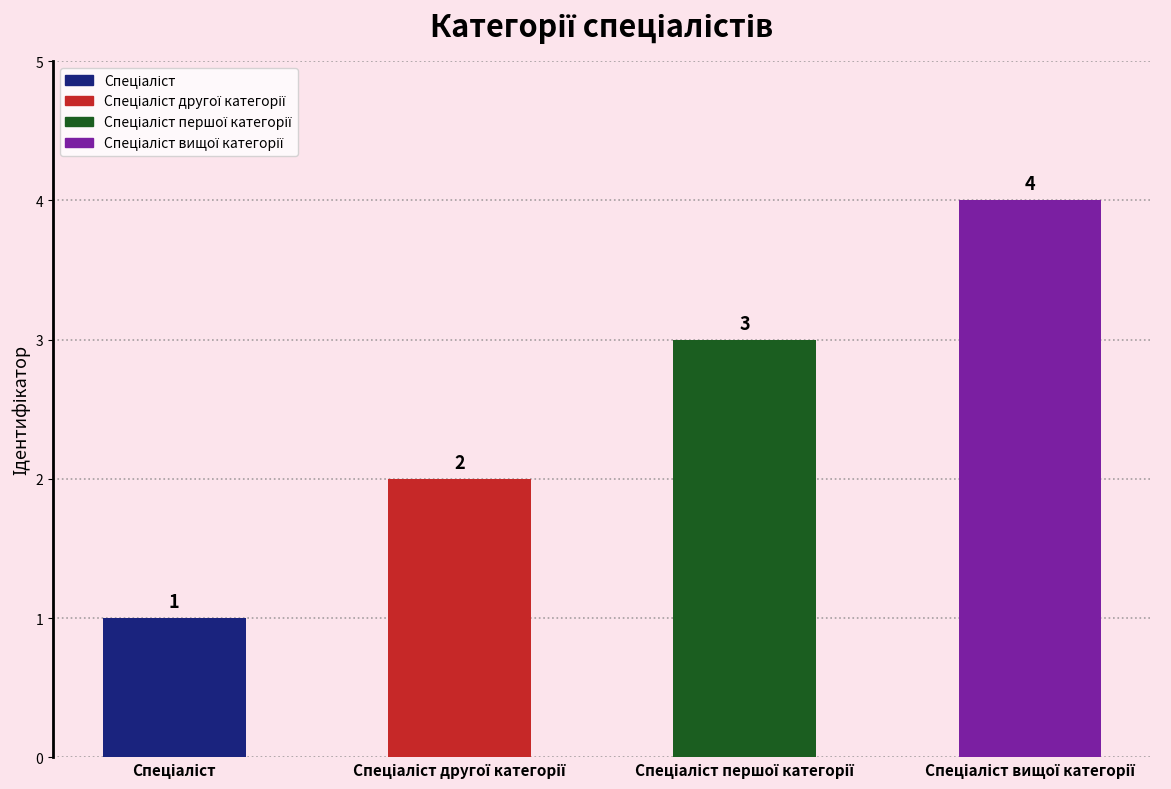

What is the value of the 3rd bar from the left?

3